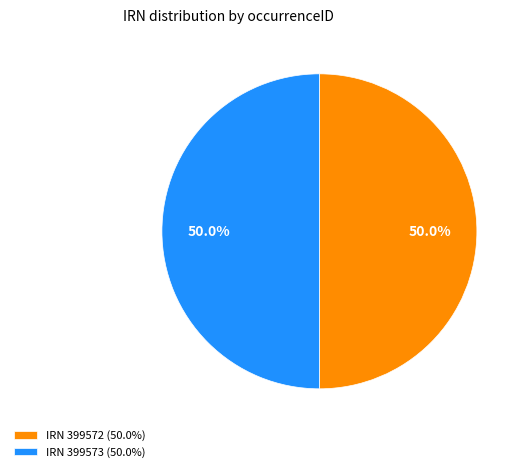

What is the total percentage of IRN 399572 (50.0%) and IRN 399573 (50.0%)?

100.0%